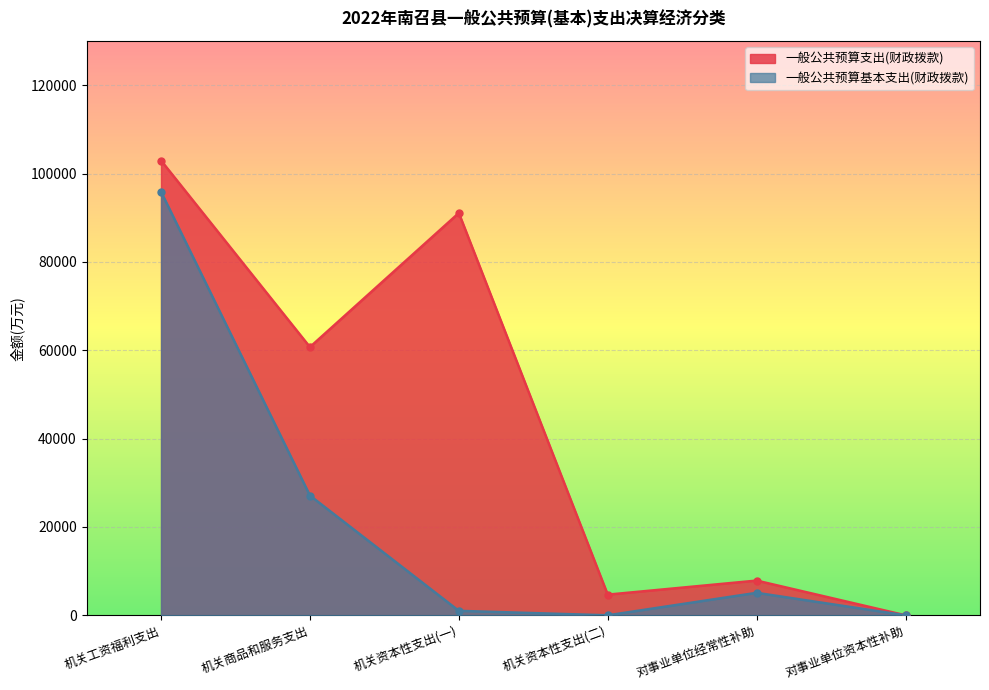

True or false: 一般公共预算支出(财政拨款) and 一般公共预算基本支出(财政拨款) intersect in this chart.

False